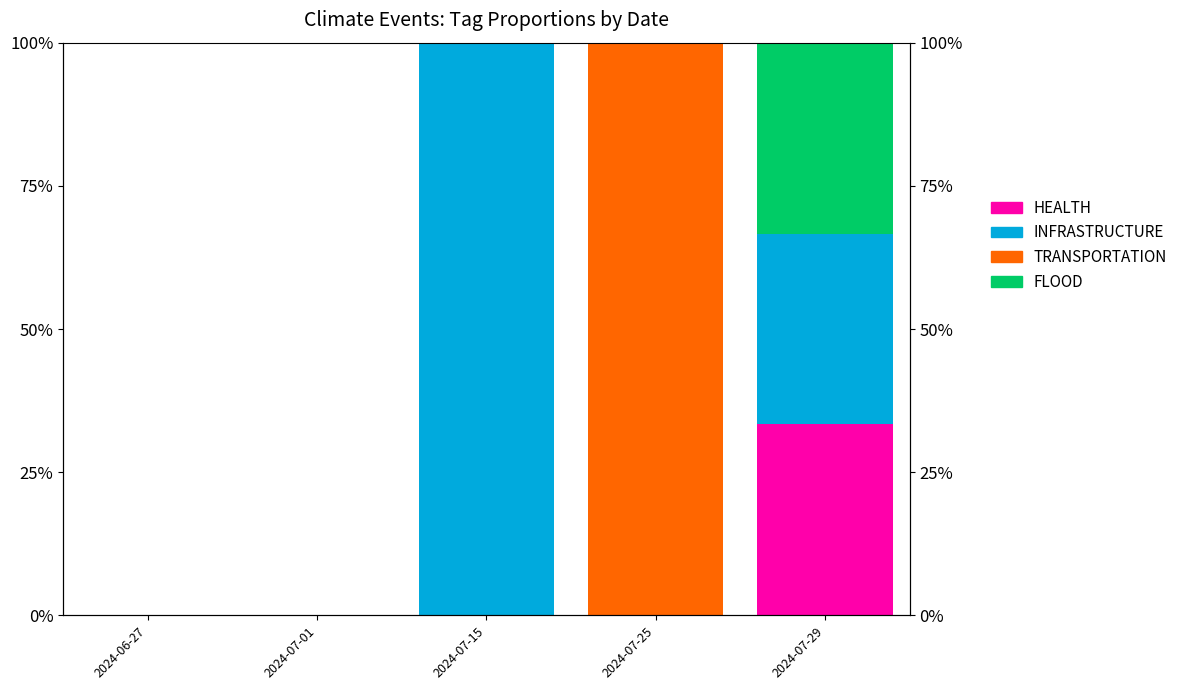

Which series changed the most between 2024-06-27 and 2024-07-29?

HEALTH